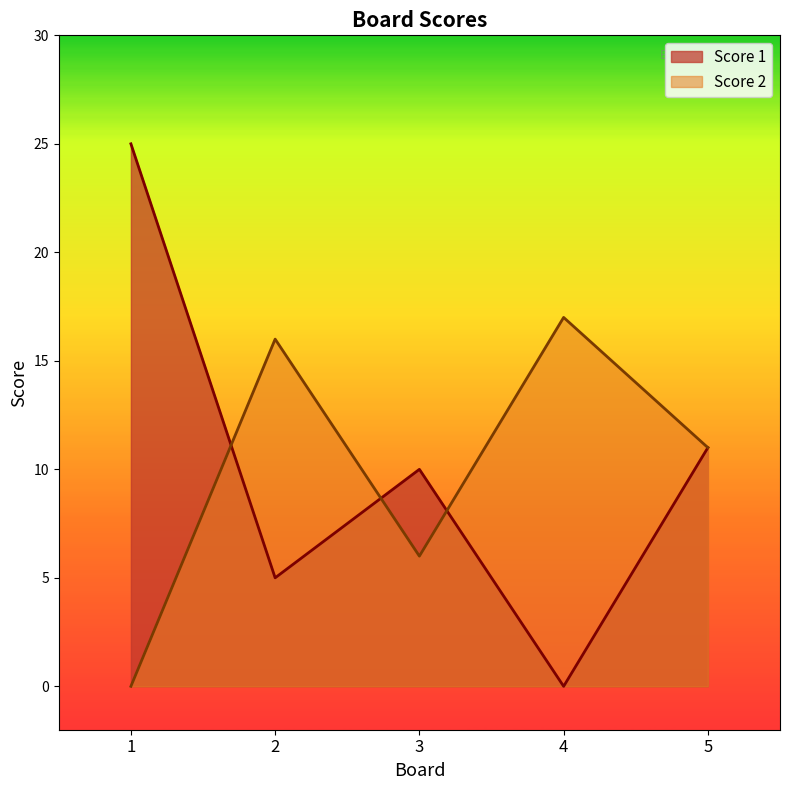

List the series in order of their overall mean, highest first.

Score 1, Score 2